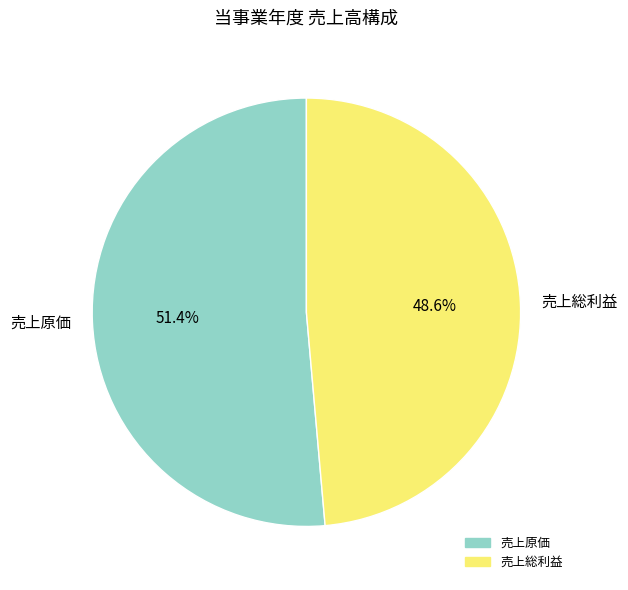

Between 売上原価 and 売上総利益, which is larger?

売上原価